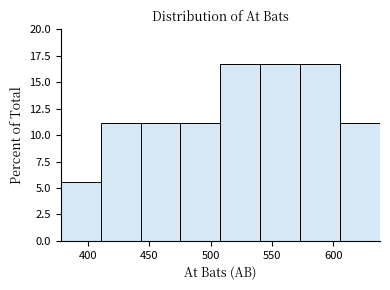

Reading left to right, transcribe this chart: for each bar, give the range it covers on the x-axis and its height. Neither the bar edges nor the heights are printed on the chart, so give them approximately, as read against the axes.

378.0 to 410.5: 5.5
410.5 to 443.0: 11.0
443.0 to 475.5: 11.0
475.5 to 508.0: 11.0
508.0 to 540.5: 16.5
540.5 to 573.0: 16.5
573.0 to 605.5: 16.5
605.5 to 638.0: 11.0